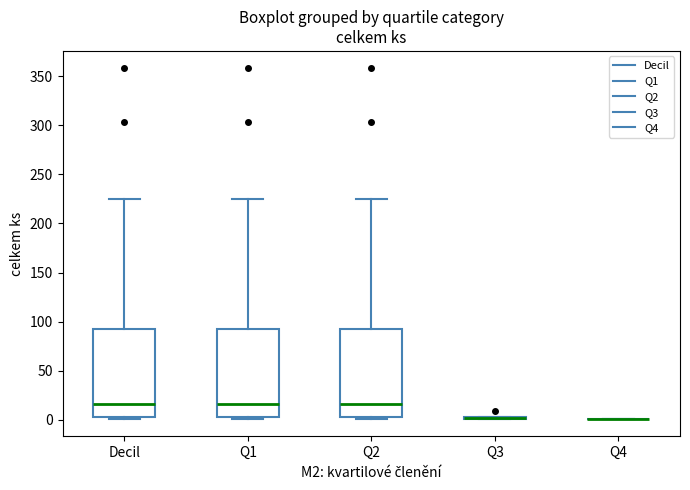

Reading left to right, transcribe this box plot: for each box, give where its median line is, the range the box spans, and where its two whiskers end, as read against the y-axis. The values are not printed on the chart, so give them approximately, as read against the axis.

Decil: median 15, box 5 to 95, whiskers 0 to 225
Q1: median 15, box 5 to 95, whiskers 0 to 225
Q2: median 15, box 5 to 95, whiskers 0 to 225
Q3: box collapsed to a line at 0, whiskers 0 to 5
Q4: box collapsed to a line at 0, whiskers 0 to 0